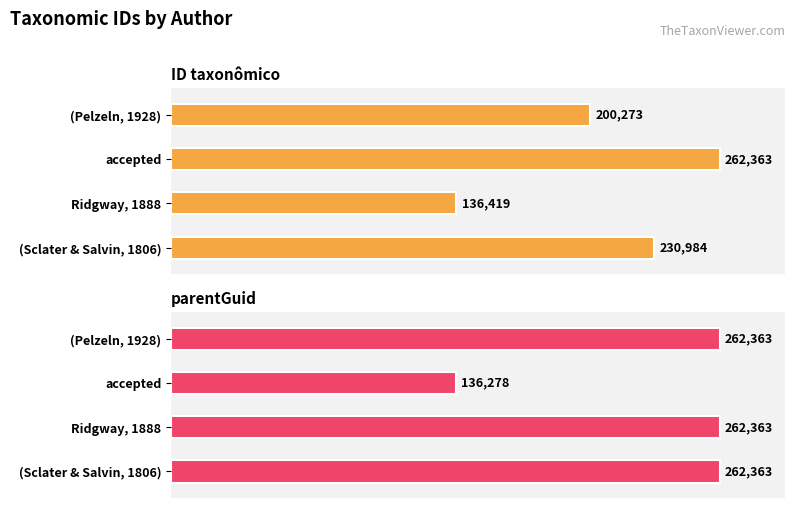

Does the chart contain stacked bars?

No